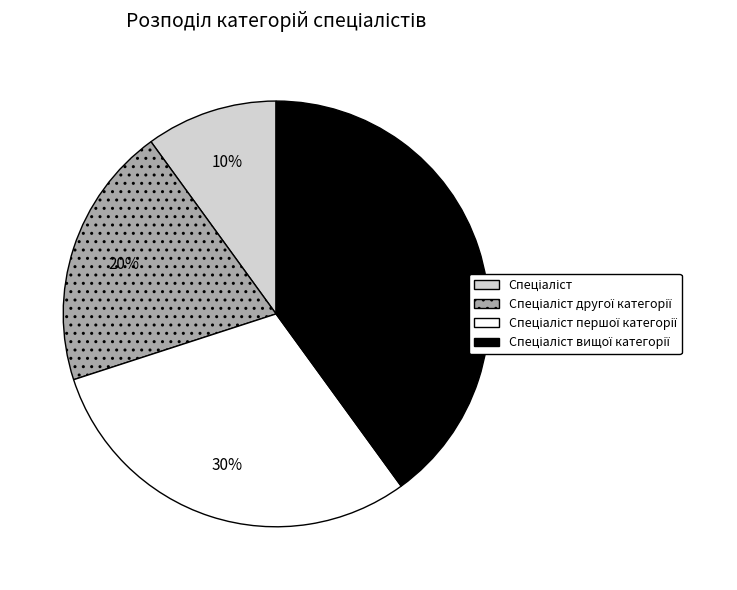

To the nearest percent, what is the difference between the largest and smallest slice percentages?

30%